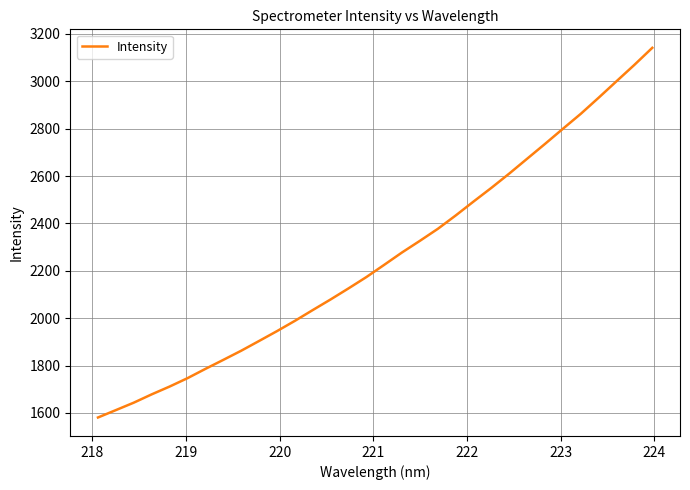

What is the smallest value displayed?

1581.0